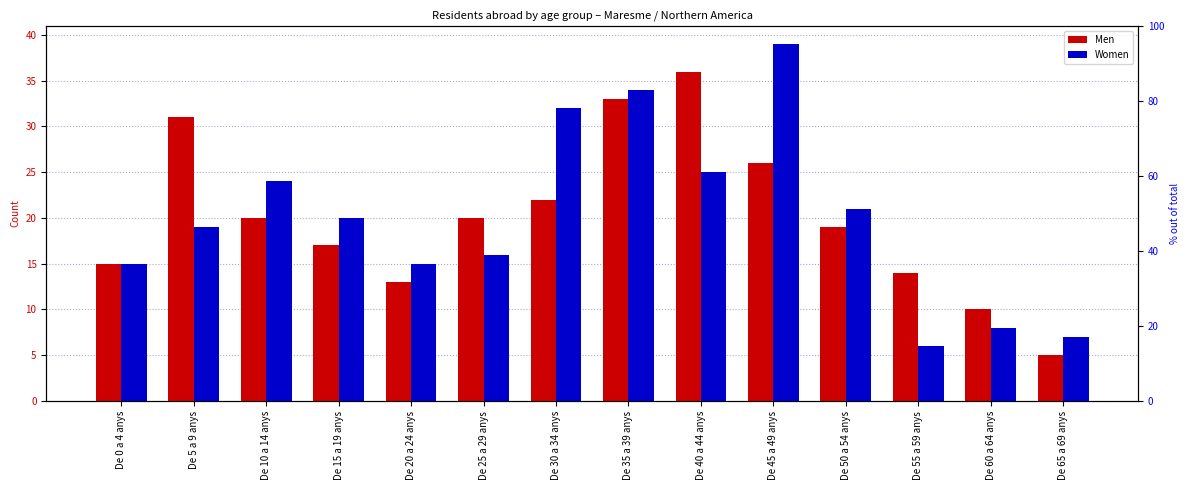

The Women series shows 24 at De 0 a 4 anys. True or false?

False